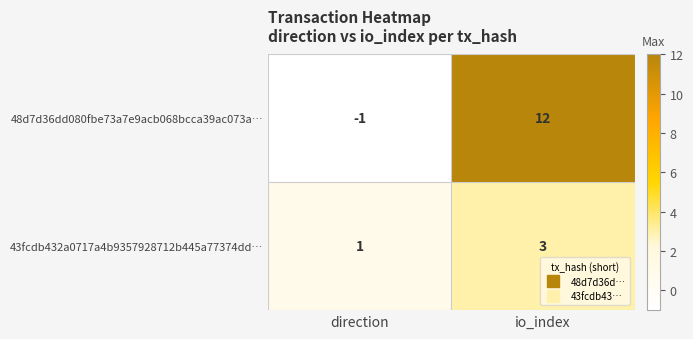

Reading left to right, list all the values displayed in this chart.

48d7d36dd080fbe73a7e9acb068bcca39ac073a…: direction=-1	io_index=12
43fcdb432a0717a4b9357928712b445a77374dd…: direction=1	io_index=3